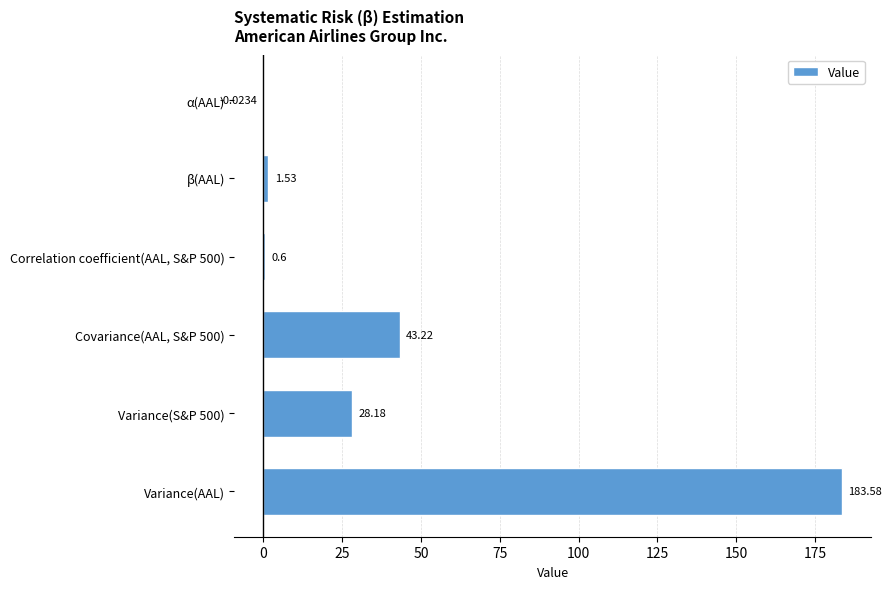

What is the average value?

42.8